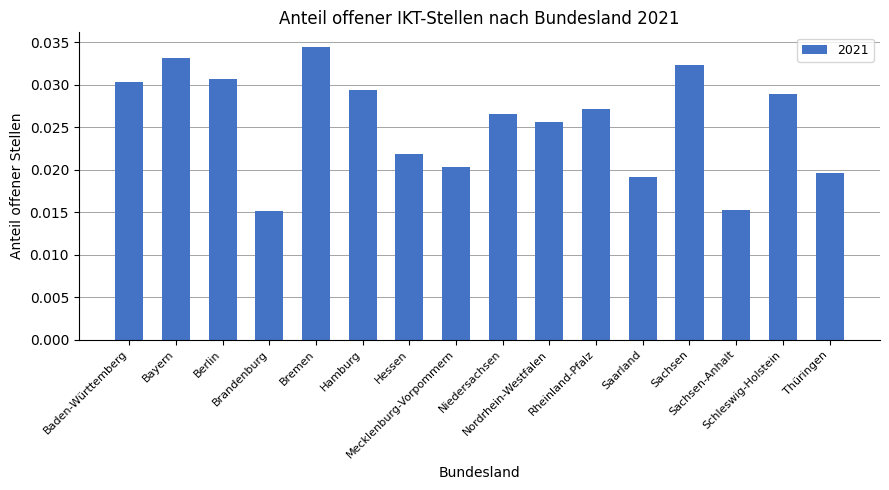

What is the sum of all values?

0.4